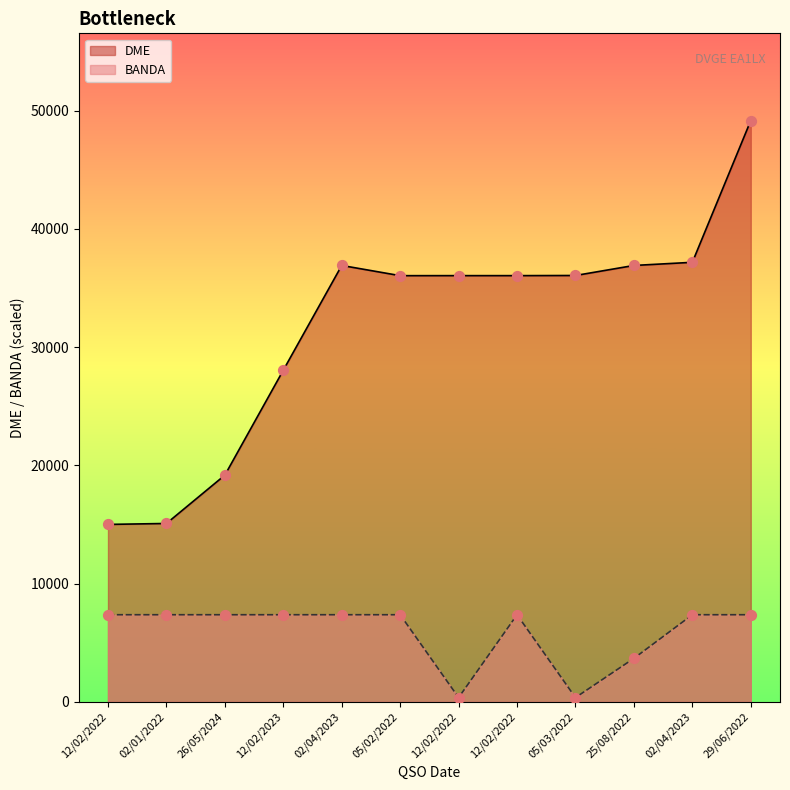

Which series reaches the minimum Y coordinate?

BANDA